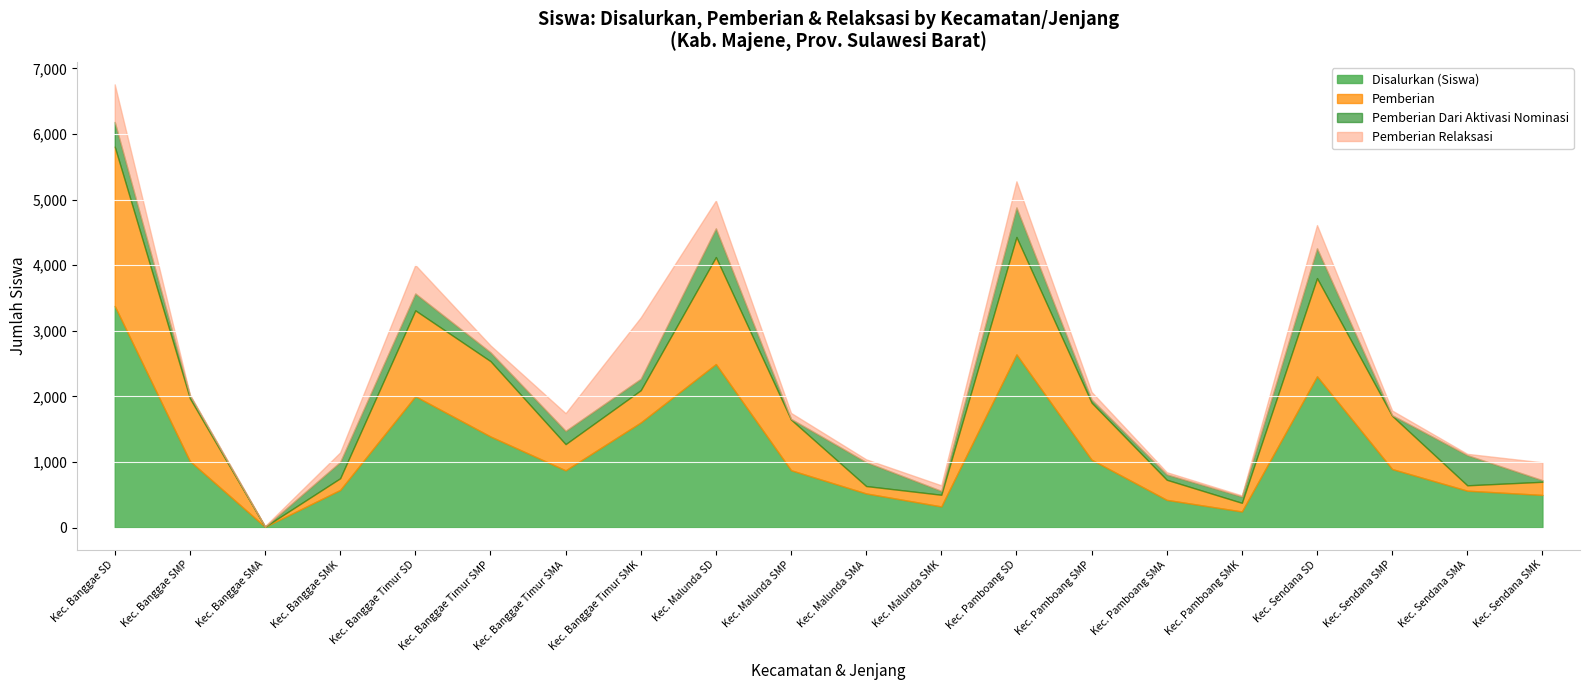

In Pemberian Relaksasi, how many points are lower than both neighbors (excluding endpoints)?

5